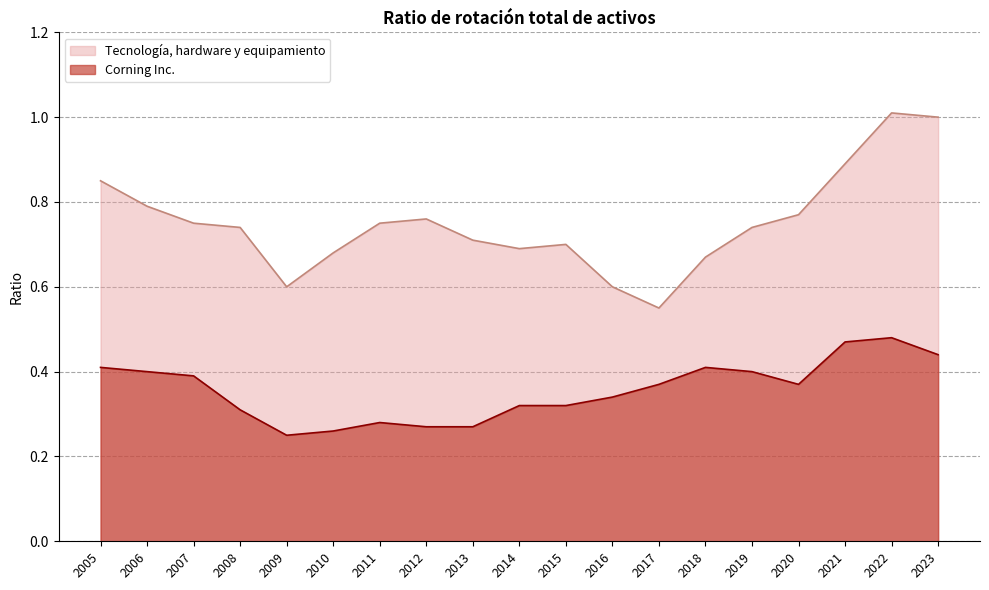

How many interior local peaks does the Corning Inc. series have?

3